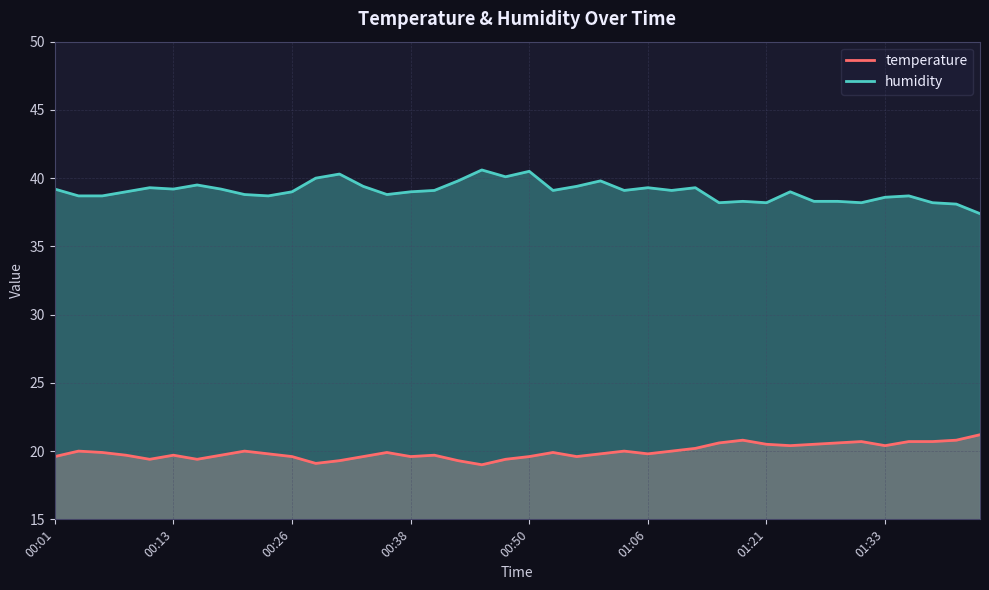

Which series has the largest total across all categories?

humidity